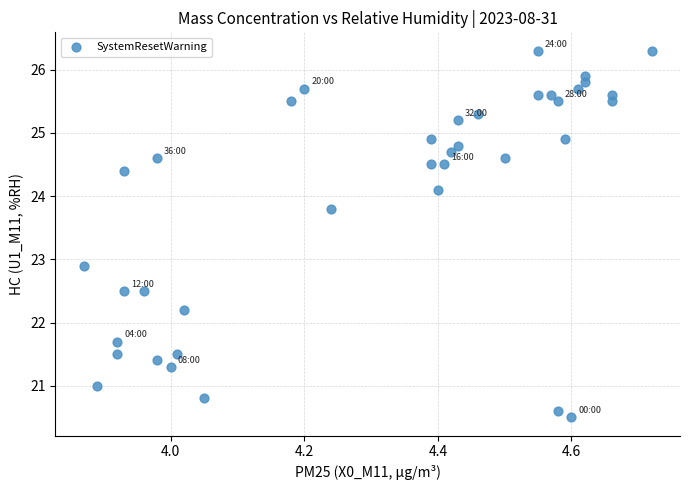

What Y value in the scatter plot is closest to 23?

22.9